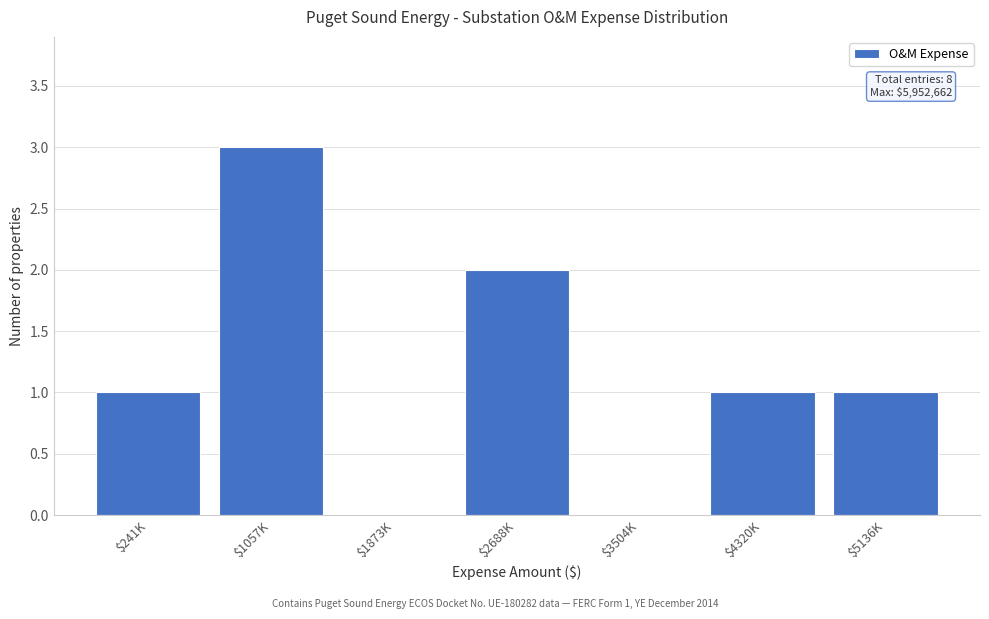

What is the sum of all values?

8